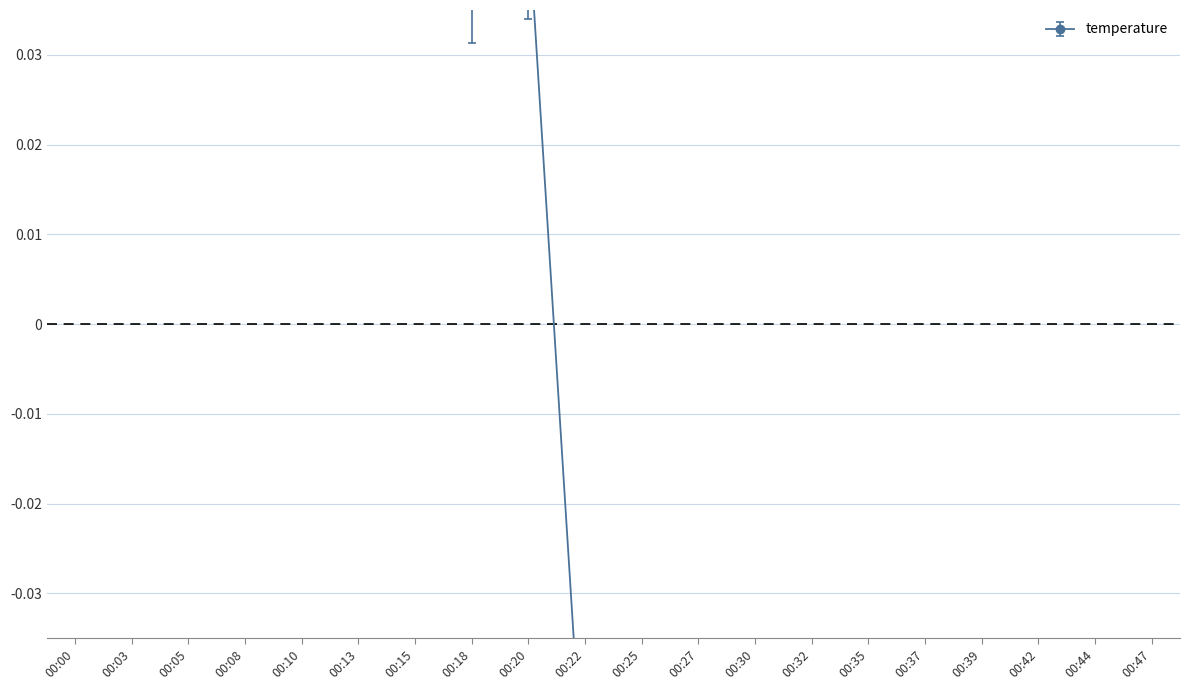

Does the chart display data point markers on the line(s)?

Yes